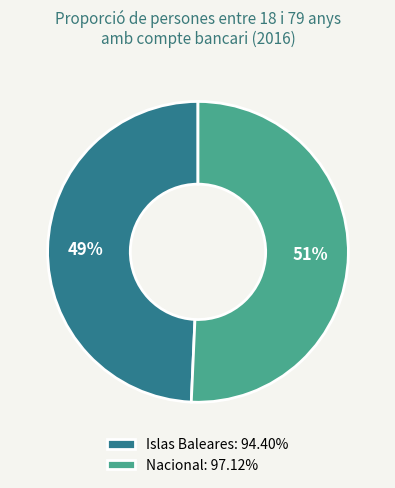

What percentage is the Nacional slice, to the nearest percent?

51%